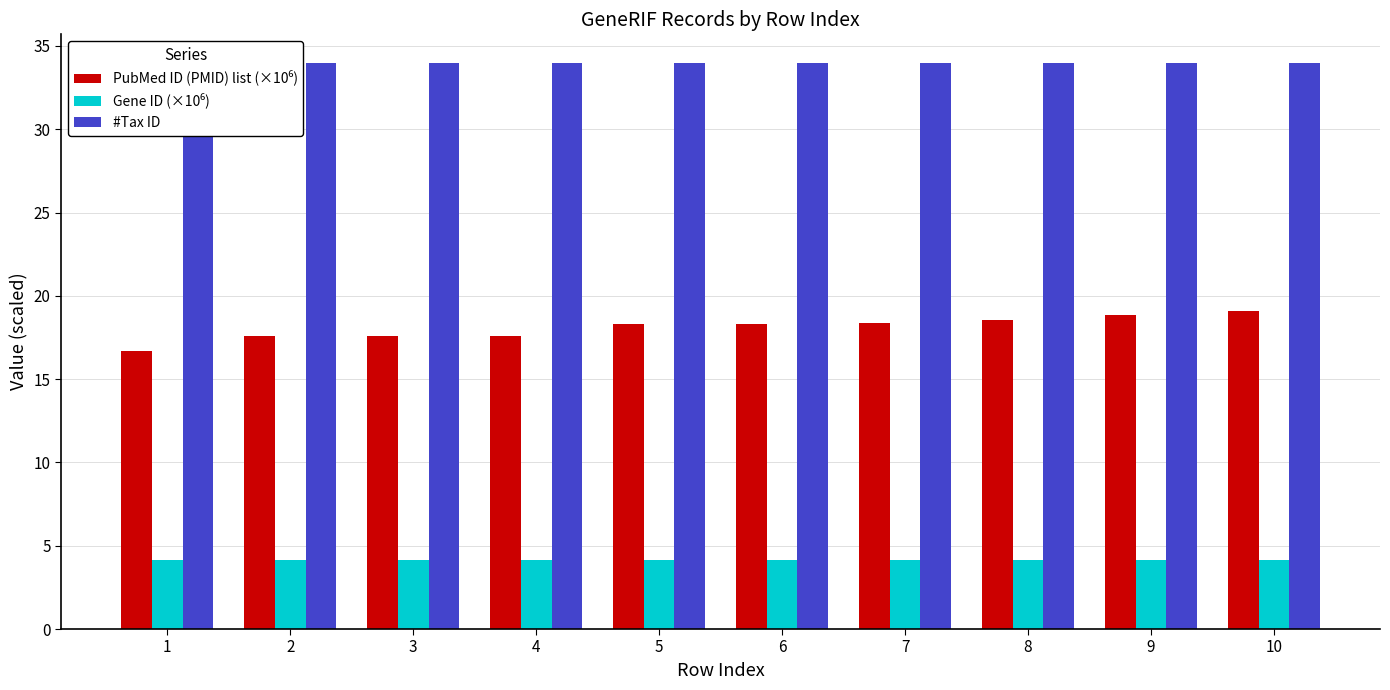

The value of #Tax ID at 7 is 22.8. True or false?

False